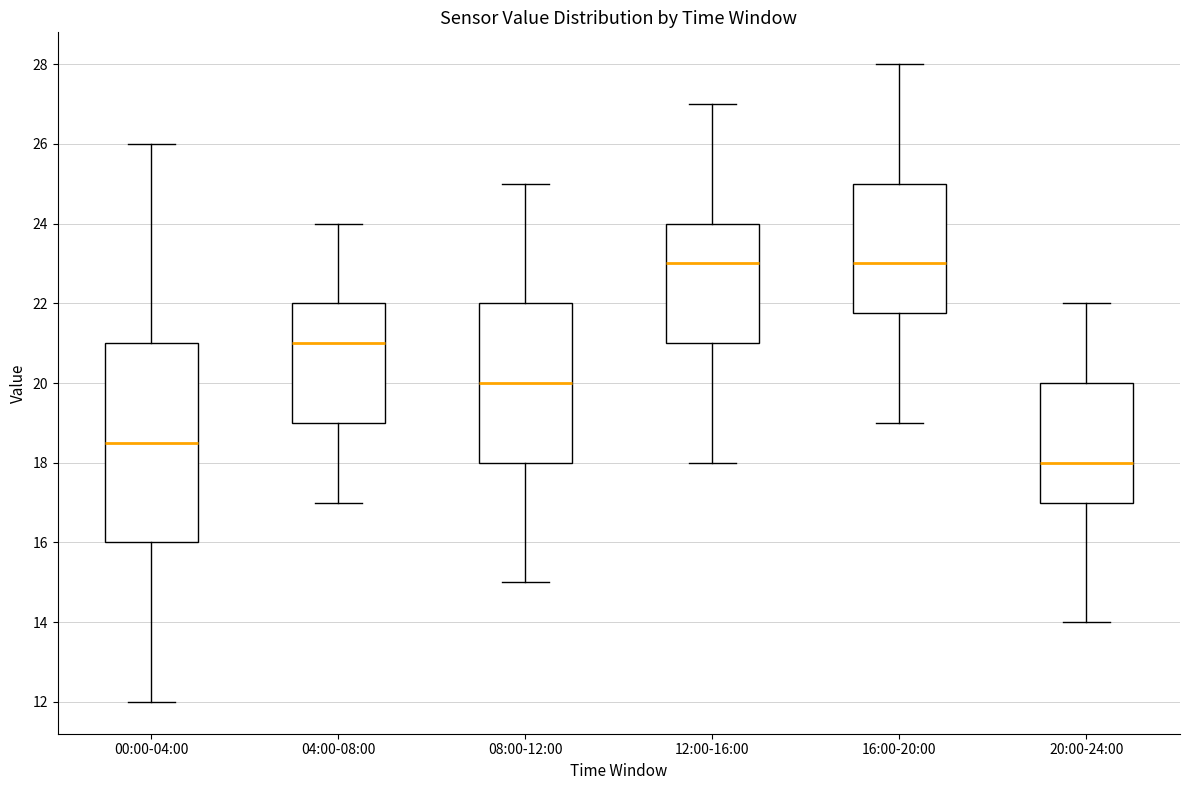

Reading left to right, transcribe this box plot: for each box, give where its median line is, the range the box spans, and where its two whiskers end, as read against the y-axis. The values are not printed on the chart, so give them approximately, as read against the axis.

00:00-04:00: median 18.6, box 16.0 to 21.0, whiskers 12.0 to 26.0
04:00-08:00: median 21.0, box 19.0 to 22.0, whiskers 17.0 to 24.0
08:00-12:00: median 20.0, box 18.0 to 22.0, whiskers 15.0 to 25.0
12:00-16:00: median 23.0, box 21.0 to 24.0, whiskers 18.0 to 27.0
16:00-20:00: median 23.0, box 21.8 to 25.0, whiskers 19.0 to 28.0
20:00-24:00: median 18.0, box 17.0 to 20.0, whiskers 14.0 to 22.0